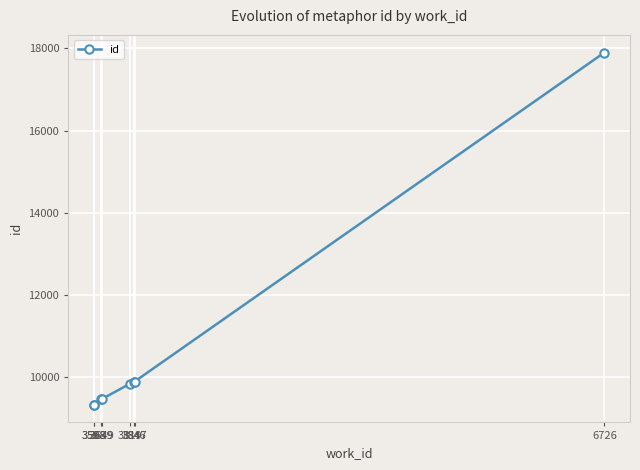

Reading left to right, extract all data points from this chart.

3598=9327	3598=9328	3639=9462	3649=9472	3819=9839	3846=9890	3847=9891	6726=17899